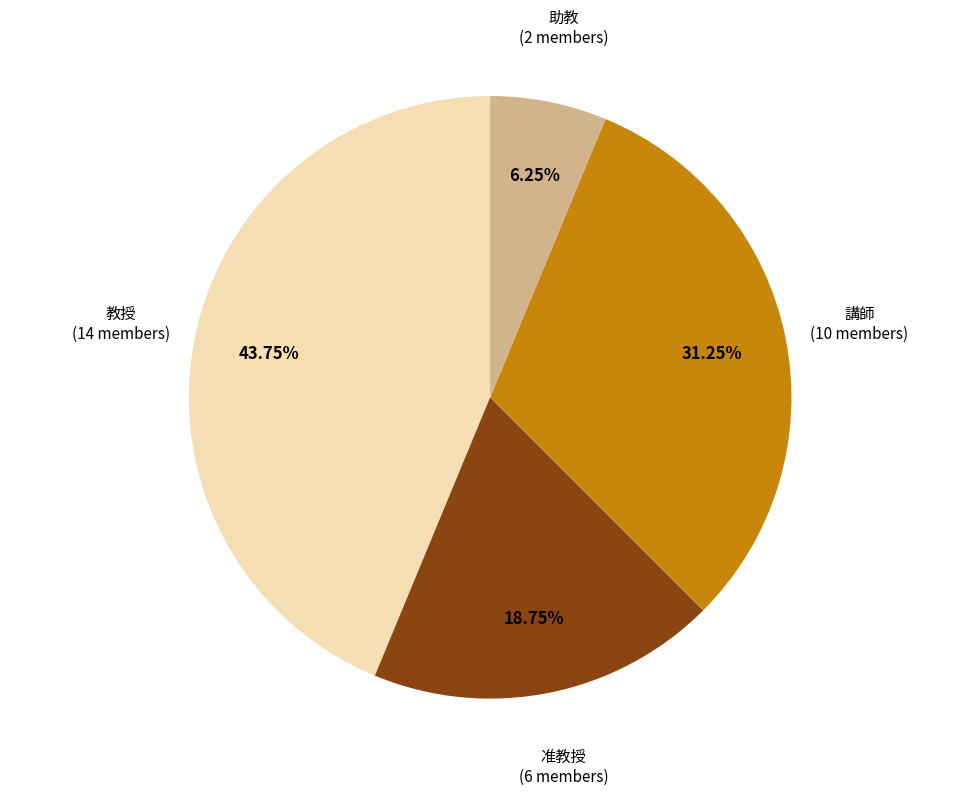

What percentage is the 講師 slice, to the nearest percent?

31%